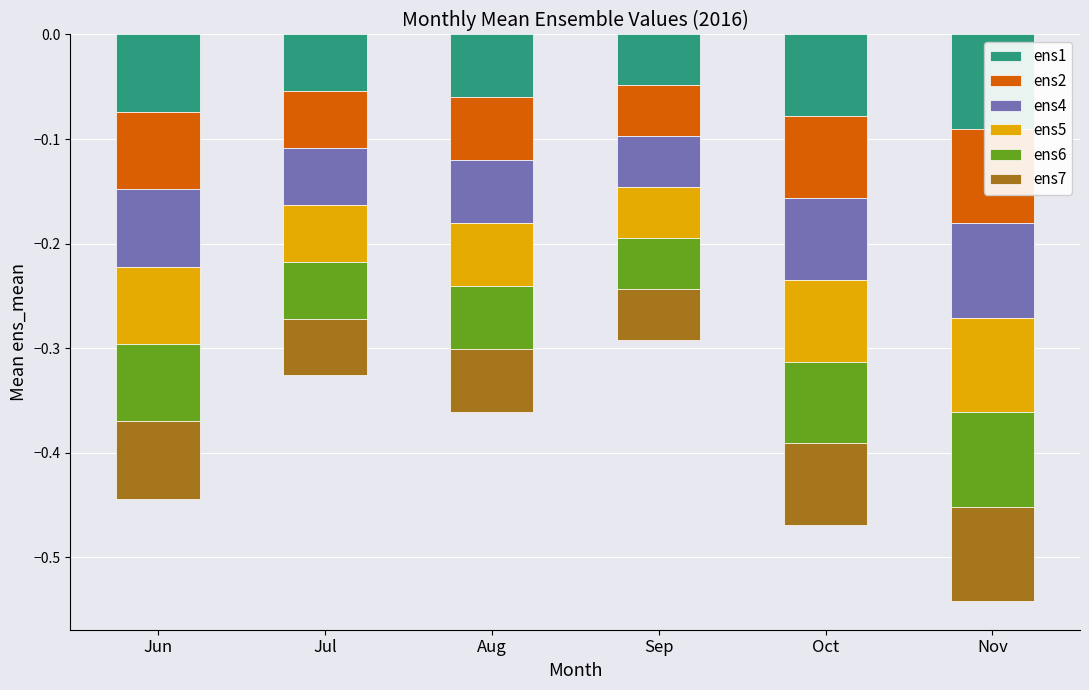

At Sep, list the series in order from smallest to largest.

ens6, ens1, ens2, ens4, ens5, ens7